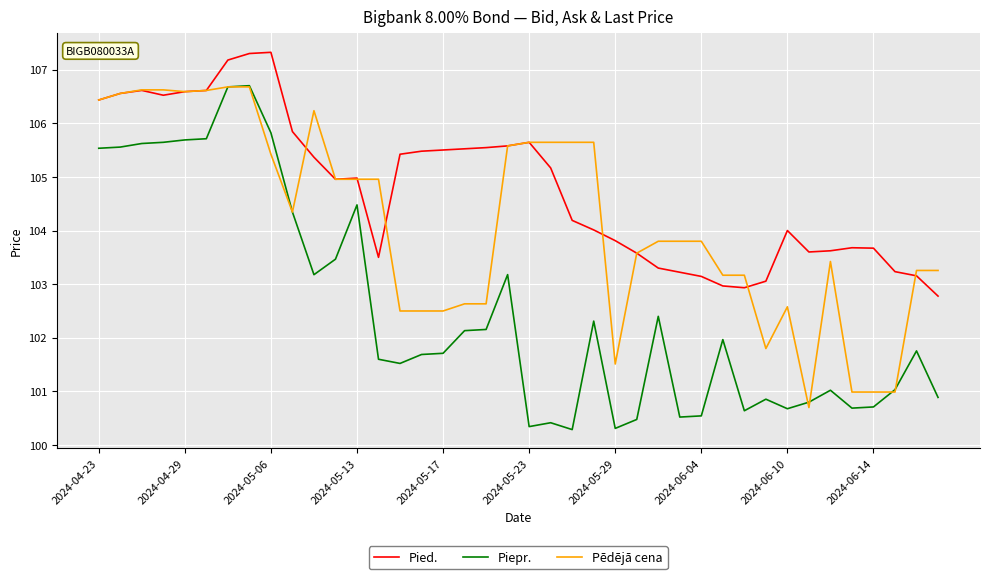

True or false: Pied. and Piepr. intersect in this chart.

False